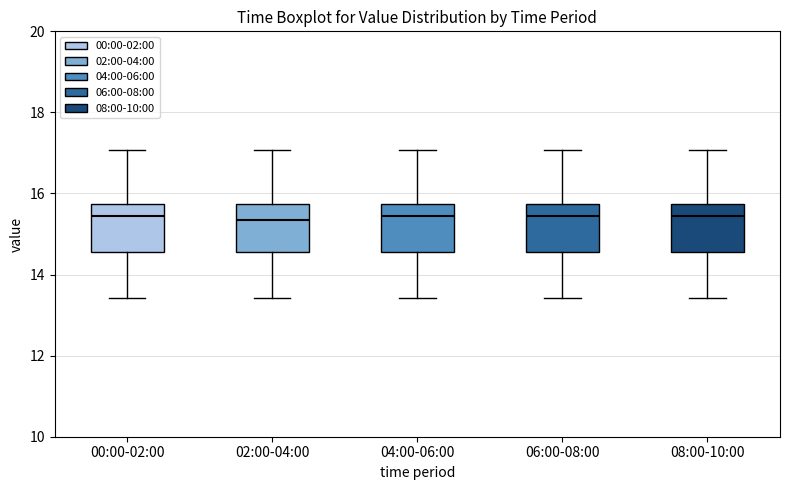

Where does the median line of the box for 08:00-10:00 sit on the y-axis? The values are not printed on the chart, so give them approximately, as read against the axis.

15.4